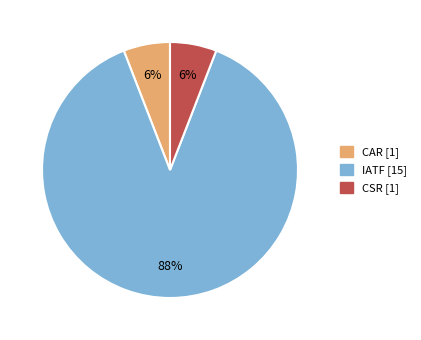

Which category has the biggest portion of the pie?

IATF [15]